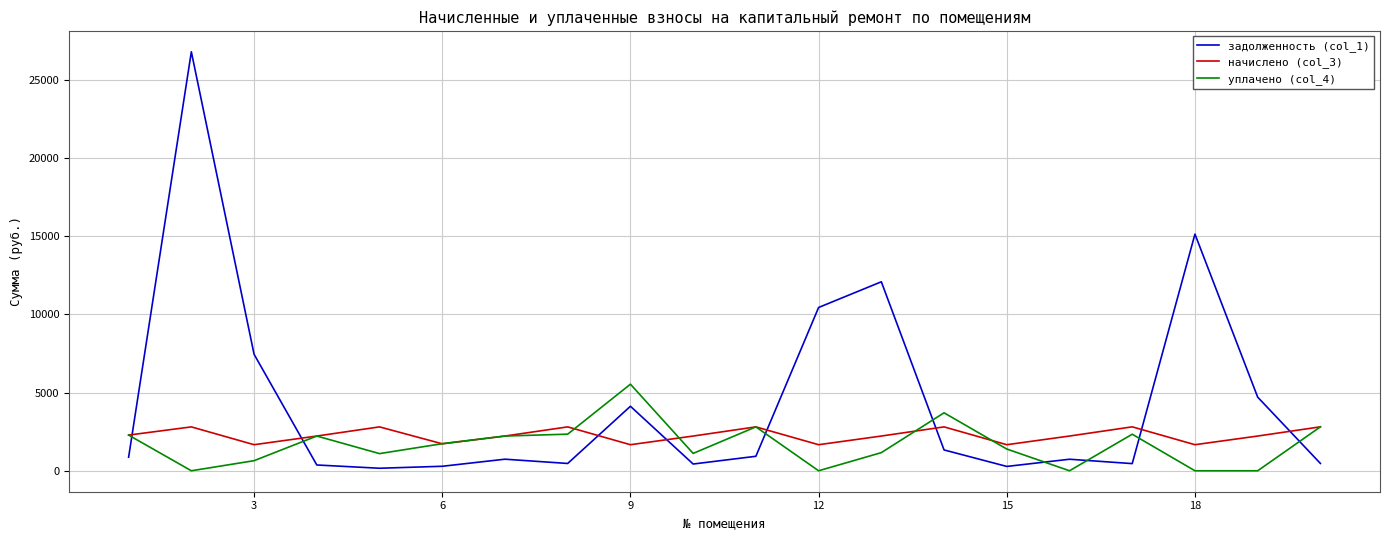

Is this an area chart (filled region under the line)?

No